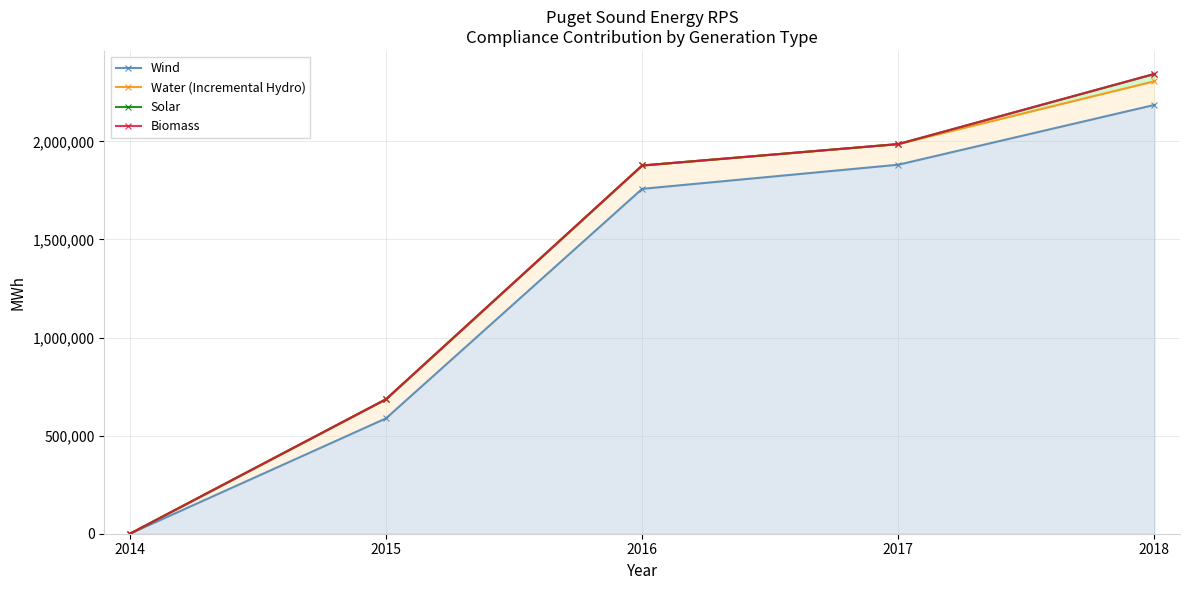

Between 2015 and 2016, which series saw the biggest shift?

Water (Incremental Hydro)